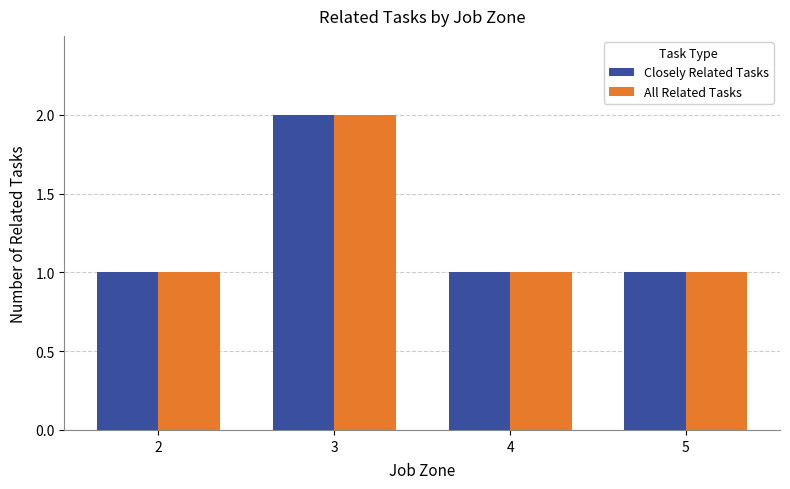

At which category does the chart reach its peak across all series?

3